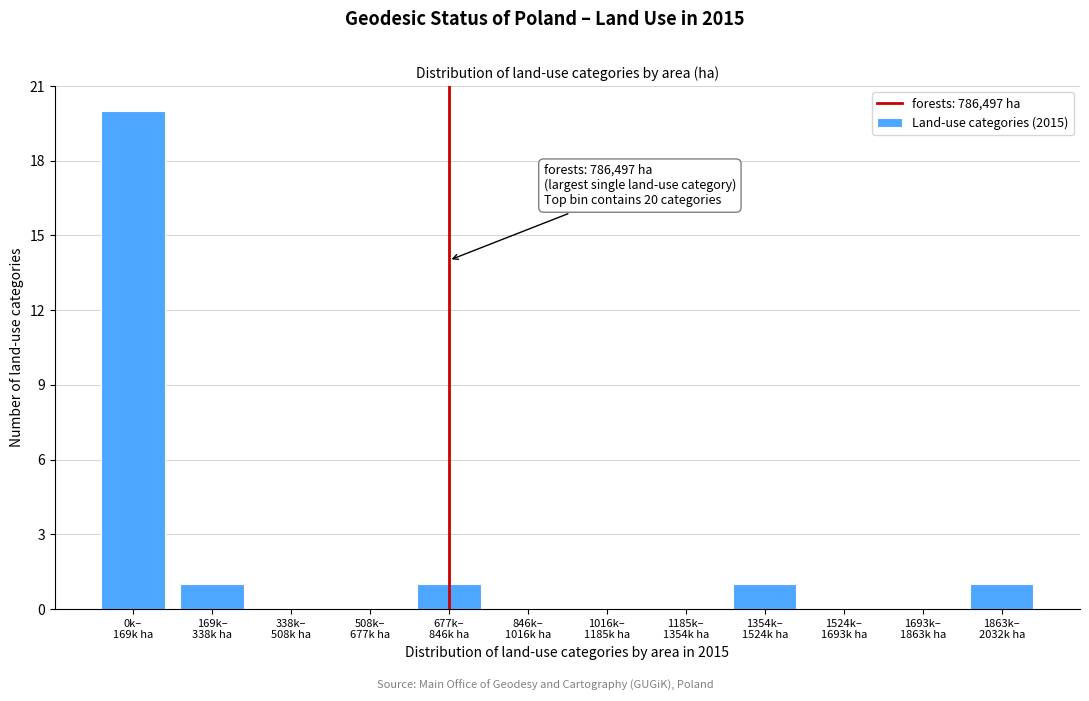

What is the greatest value displayed?

20